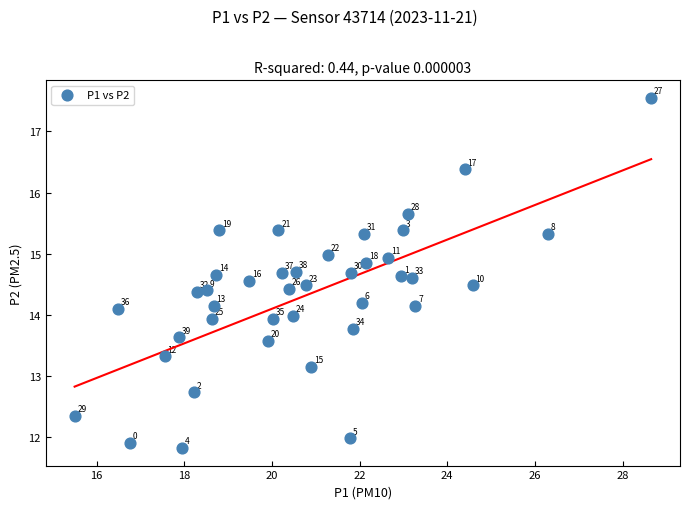

What is the range of X values (max minus min)?

13.1